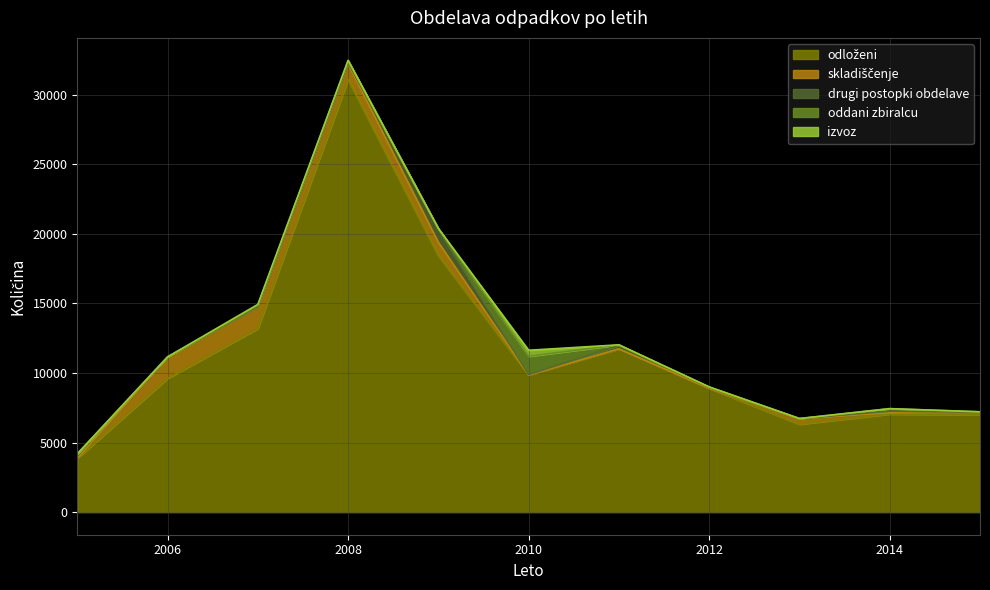

True or false: oddani zbiralcu and drugi postopki obdelave cross at least once.

True